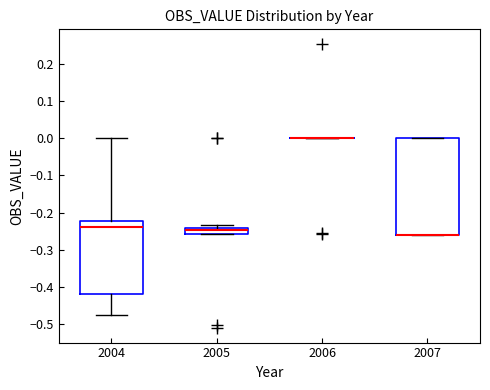

Comparing the boxes themselves (not the whiskers), which one is the tallest?

2007